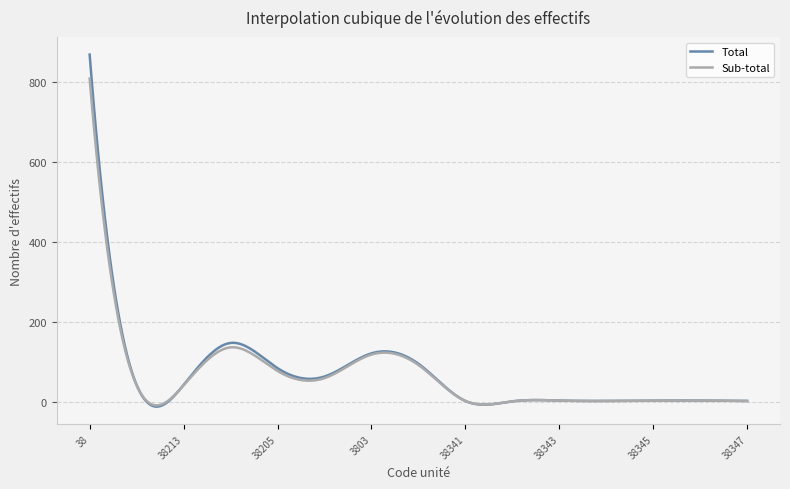

Rank the series by their maximum value, from lowest to highest.

Sub-total, Total